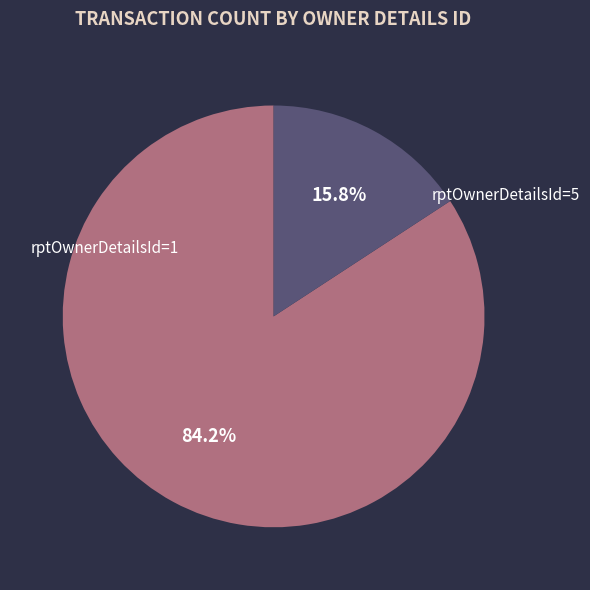

Which slice is the smallest?

rptOwnerDetailsId=5